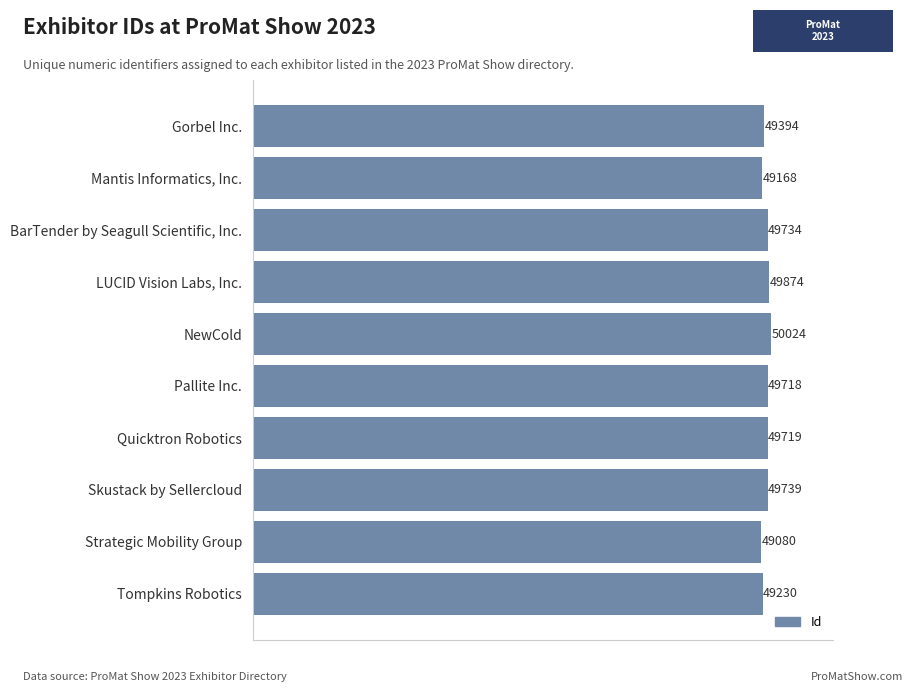

At which label is the value closest to 49552?

Gorbel Inc.